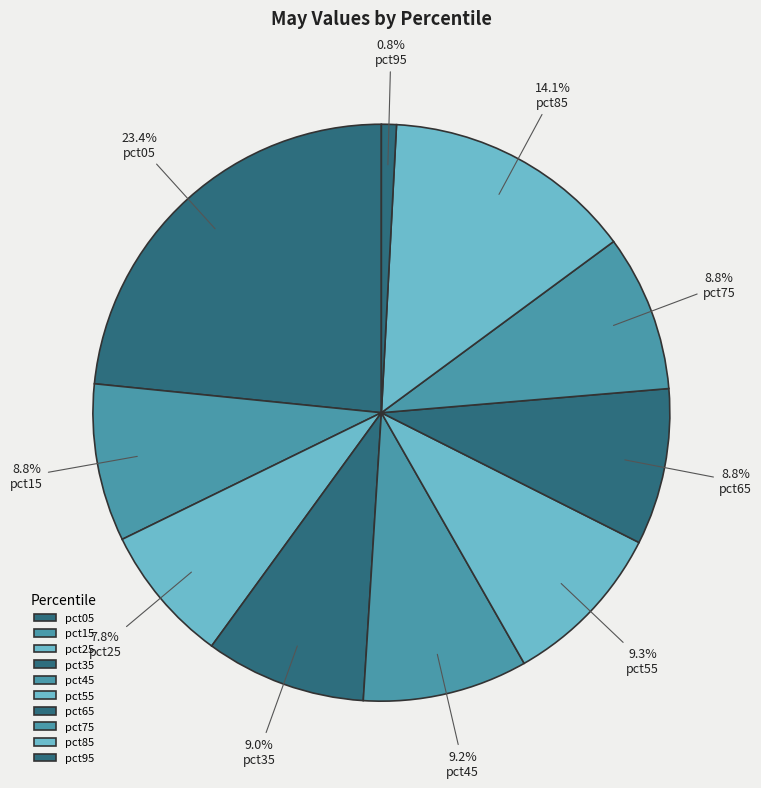

What percentage is the pct15 slice, to the nearest percent?

9%